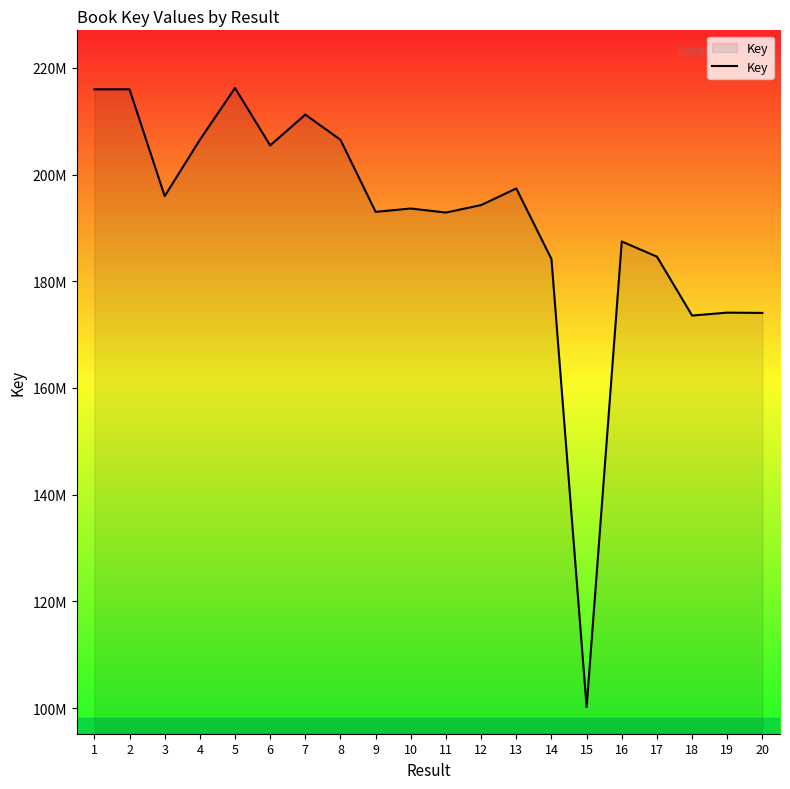

At which label does the data first exceed 194269877?

1